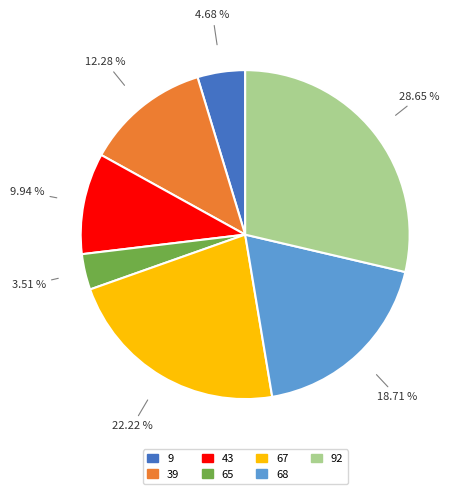

Is there any slice that represents more than half of the pie?

No